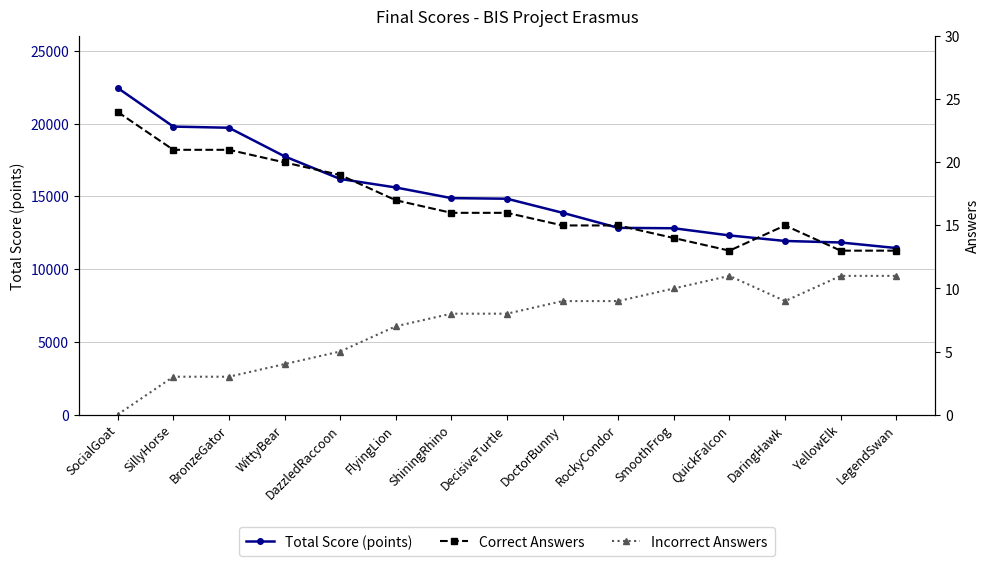

How many lines are shown in the chart?

3